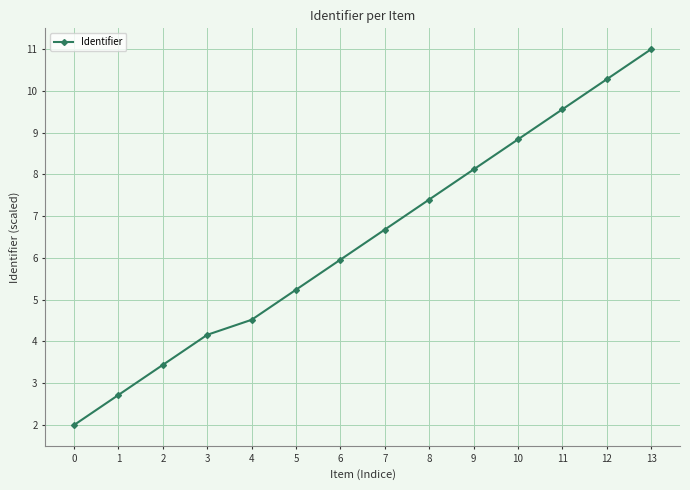

Reading left to right, transcribe all the data shown in this chart.

0=2.0	1=2.7	2=3.4	3=4.2	4=4.5	5=5.2	6=6.0	7=6.7	8=7.4	9=8.1	10=8.8	11=9.6	12=10.3	13=11.0